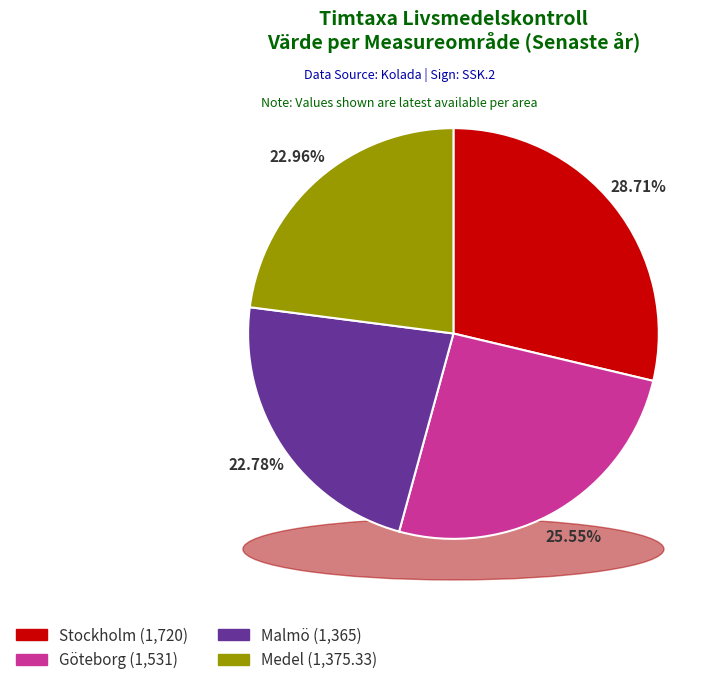

Does Malmö represent more than half of the total?

No